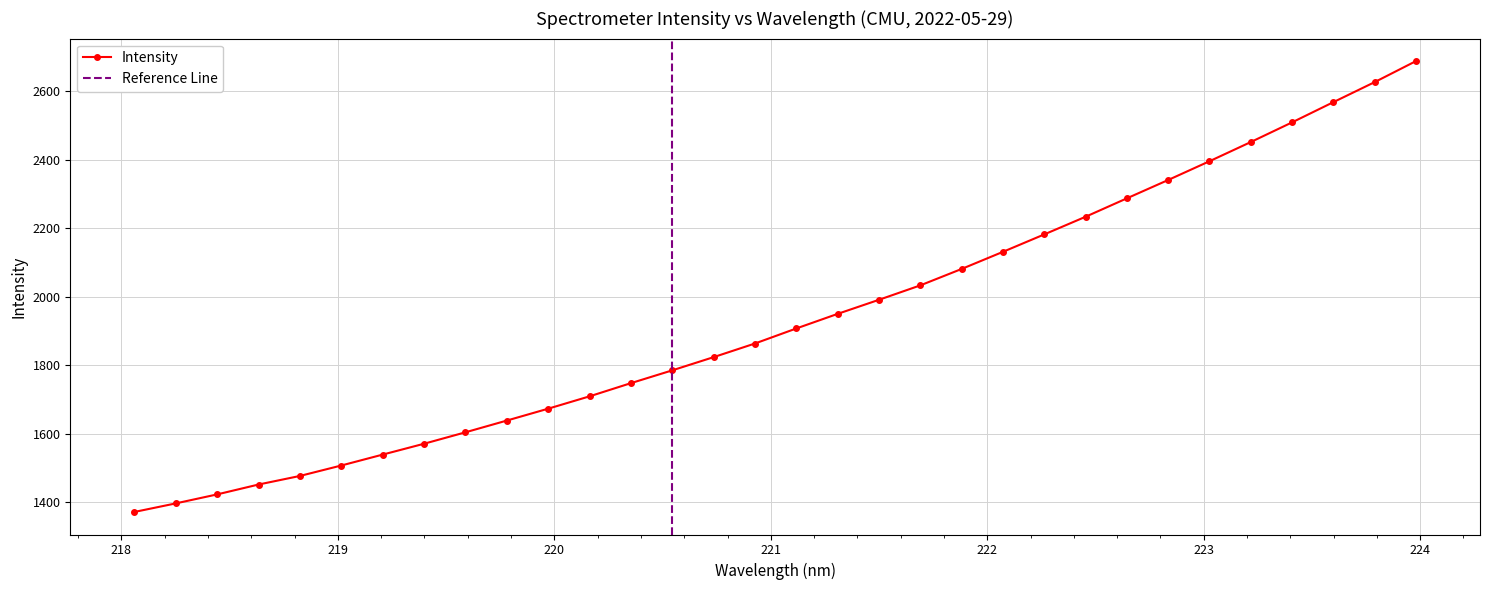

True or false: the data shows 687.0 at 223.408.

False